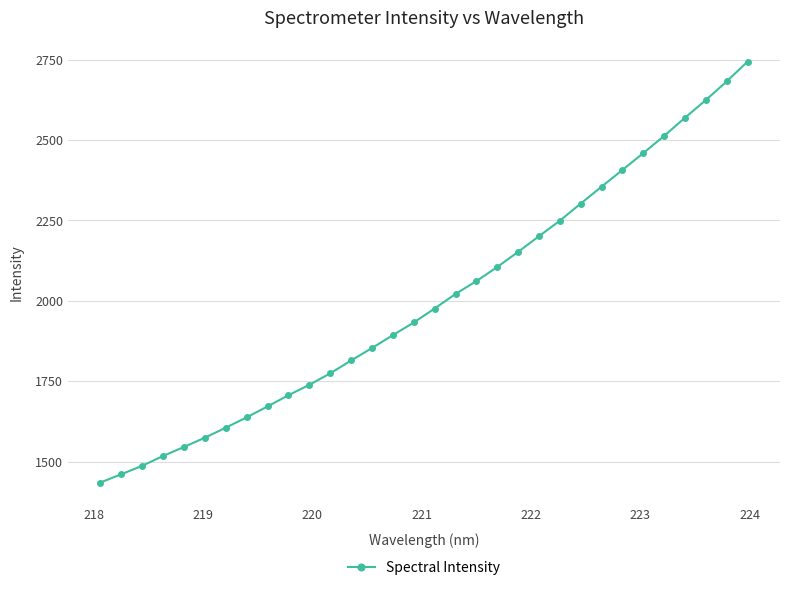

What is the greatest value displayed?

2744.4